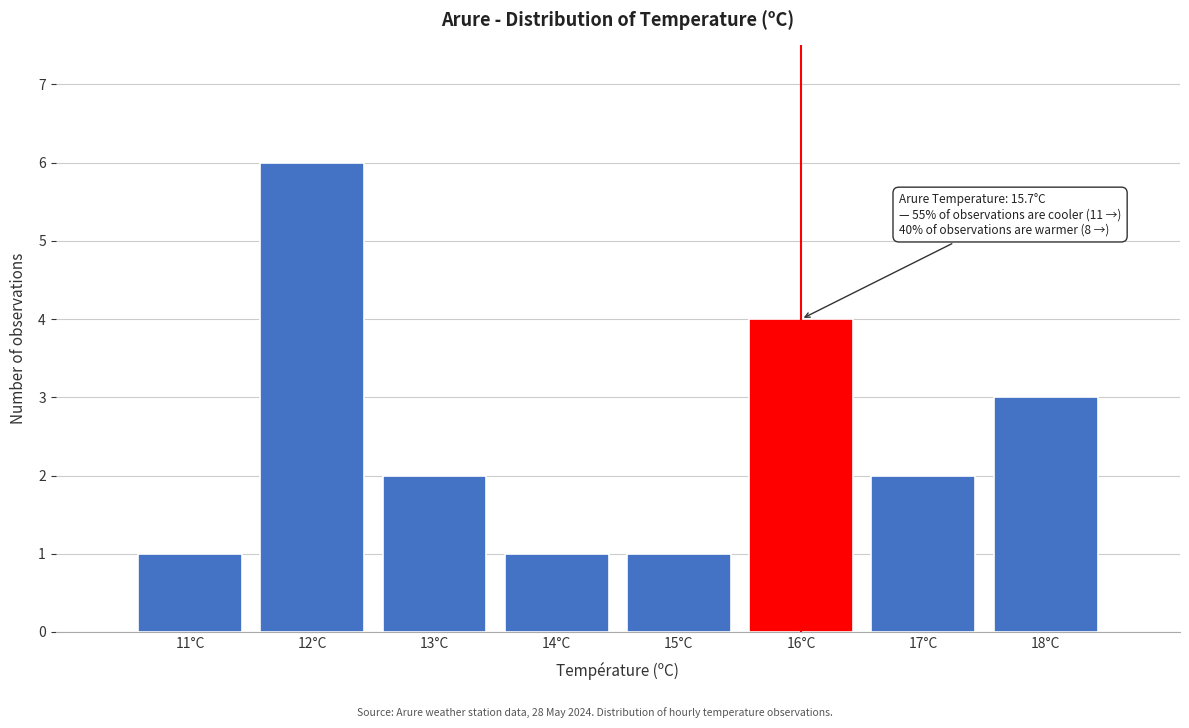

Over which range of the x-axis is the bar tallest?

11.5 to 12.5